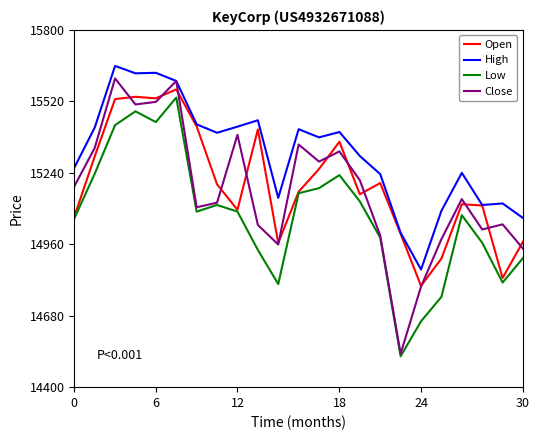

What is the minimum value for Open?

14797